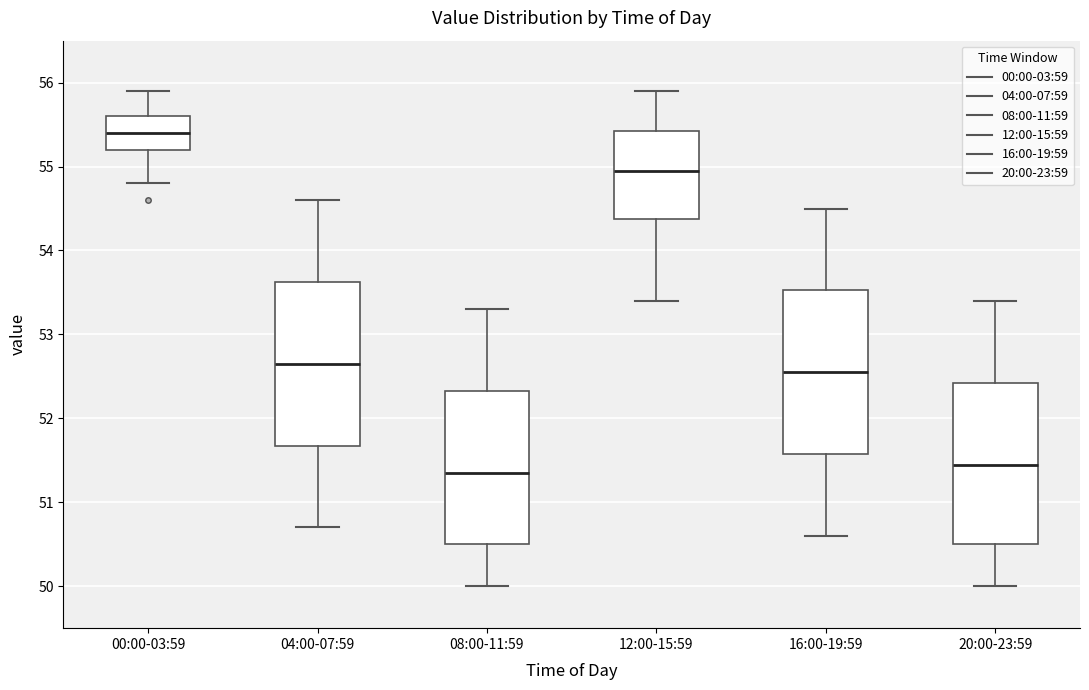

Reading left to right, transcribe this box plot: for each box, give where its median line is, the range the box spans, and where its two whiskers end, as read against the y-axis. The values are not printed on the chart, so give them approximately, as read against the axis.

00:00-03:59: median 55.4, box 55.2 to 55.6, whiskers 54.8 to 55.9
04:00-07:59: median 52.7, box 51.7 to 53.6, whiskers 50.7 to 54.6
08:00-11:59: median 51.4, box 50.5 to 52.3, whiskers 50.0 to 53.3
12:00-15:59: median 55.0, box 54.4 to 55.4, whiskers 53.4 to 55.9
16:00-19:59: median 52.6, box 51.6 to 53.5, whiskers 50.6 to 54.5
20:00-23:59: median 51.5, box 50.5 to 52.4, whiskers 50.0 to 53.4